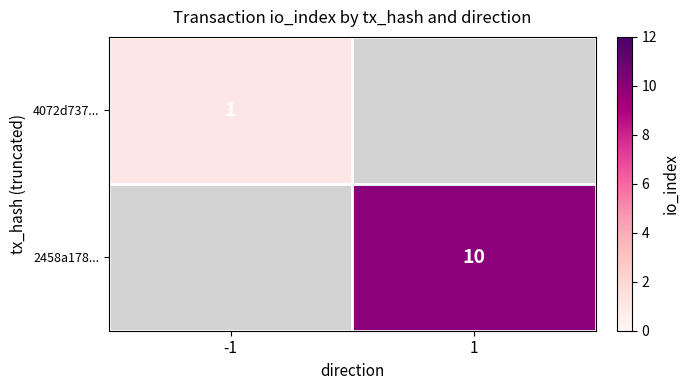

True or false: 4072d737... has a value of 2 at -1.

False